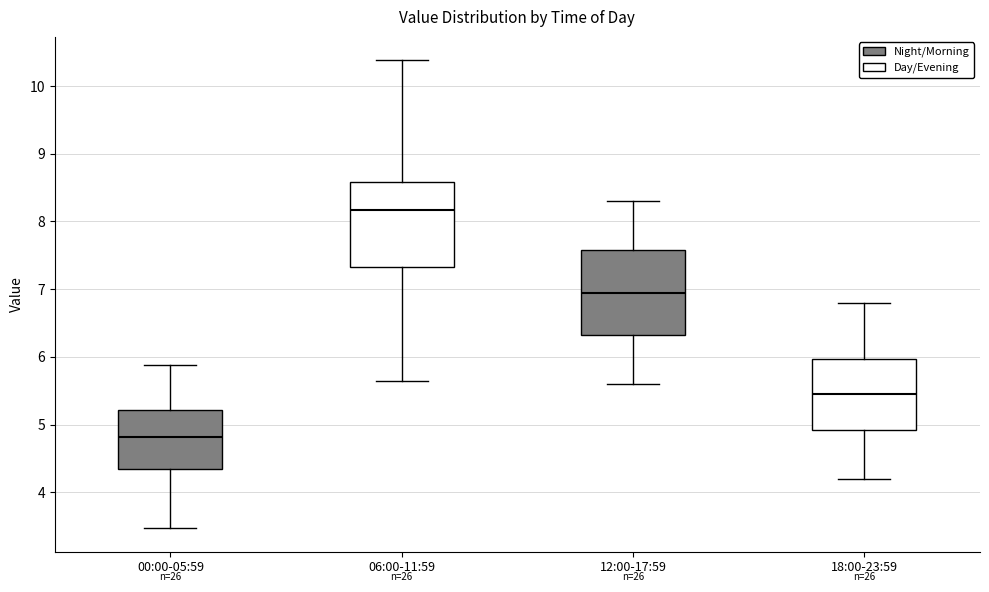

Reading left to right, read every box against the y-axis: the position of its median line, the range the box covers, and the ends of its whiskers. The values are not printed on the chart, so give them approximately, as read against the axis.

00:00-05:59: median 4.8, box 4.4 to 5.2, whiskers 3.5 to 5.9
06:00-11:59: median 8.2, box 7.3 to 8.6, whiskers 5.7 to 10.4
12:00-17:59: median 7.0, box 6.3 to 7.6, whiskers 5.6 to 8.3
18:00-23:59: median 5.5, box 4.9 to 6.0, whiskers 4.2 to 6.8